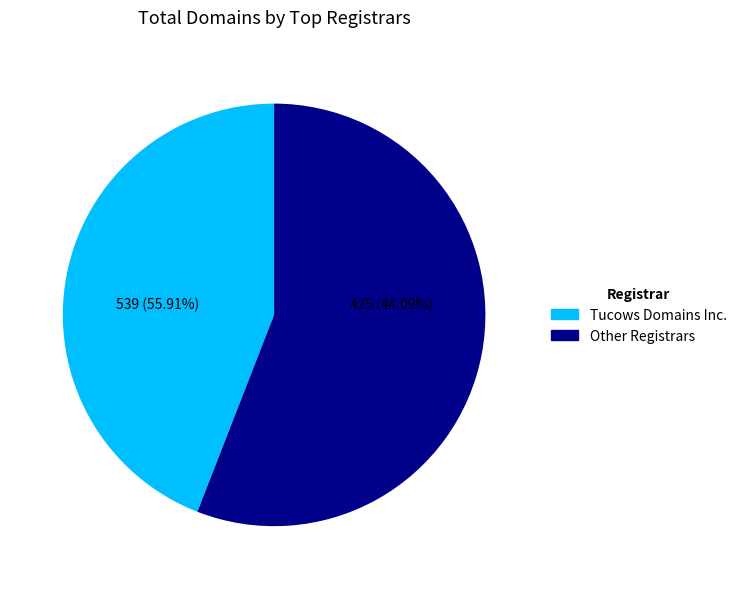

Which category has the biggest portion of the pie?

Tucows Domains Inc.